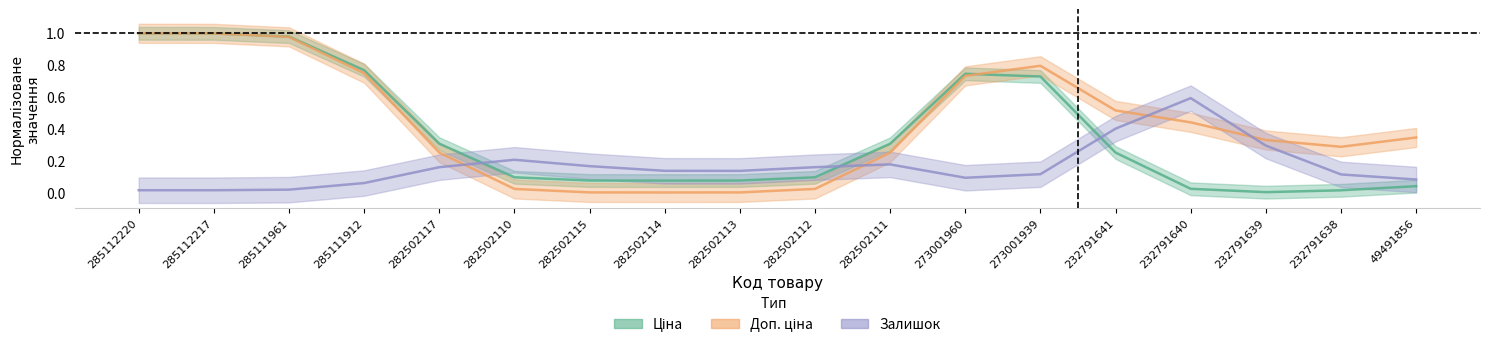

What is the value of the Доп. ціна point at the 15th from the left?

0.4